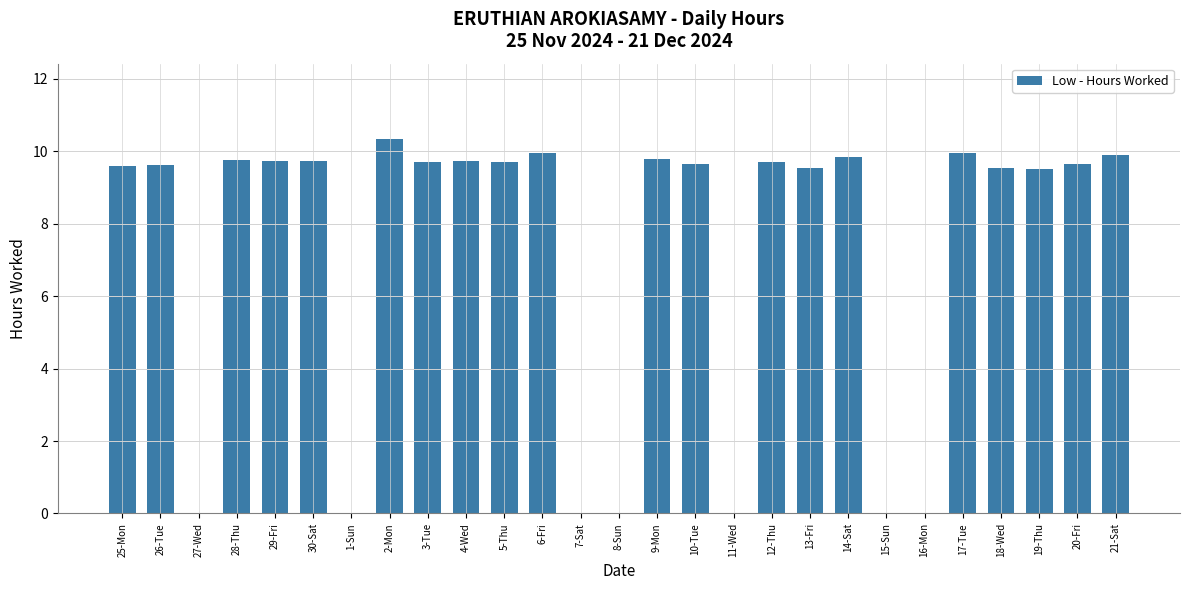

Between 14-Sat and 5-Thu, which is larger?

14-Sat